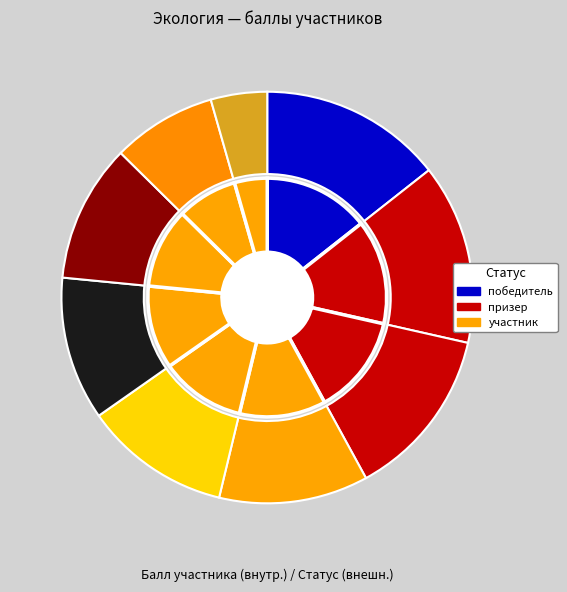

True or false: Э22-10-03 accounts for 20% of the total.

False